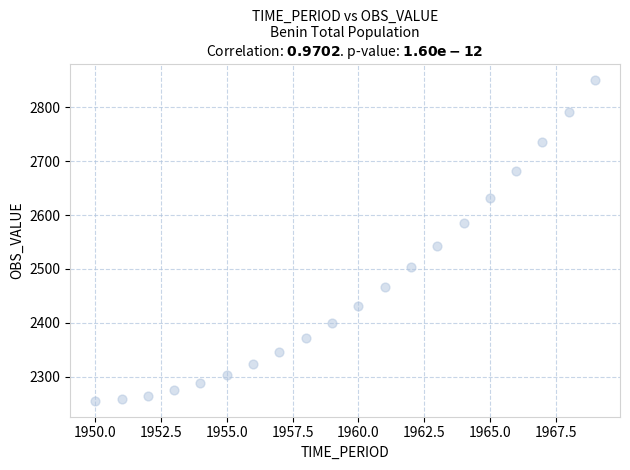

What is the range of Y values (max minus min)?

595.4